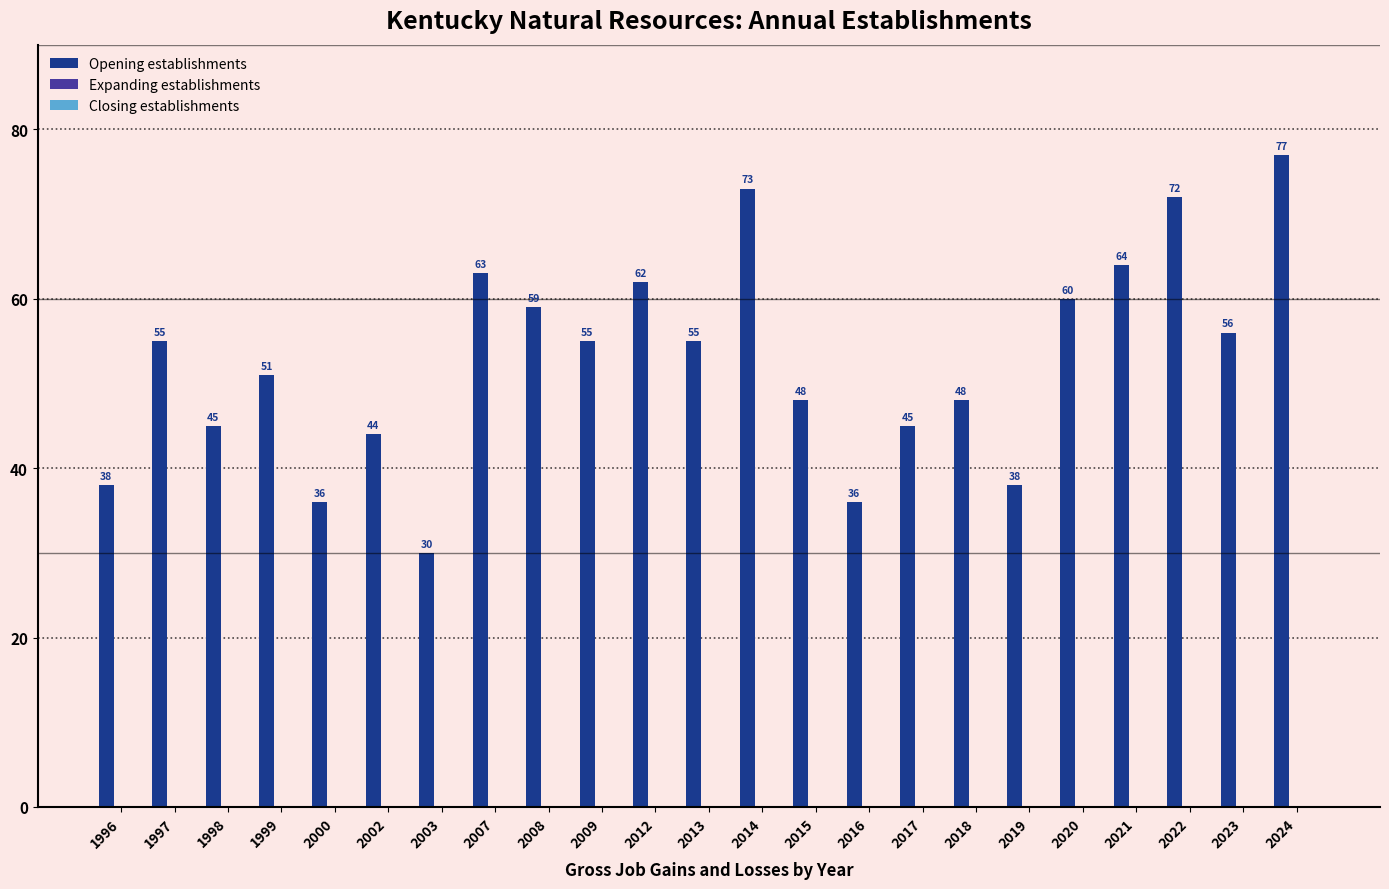

What is the sum of all values?

1210